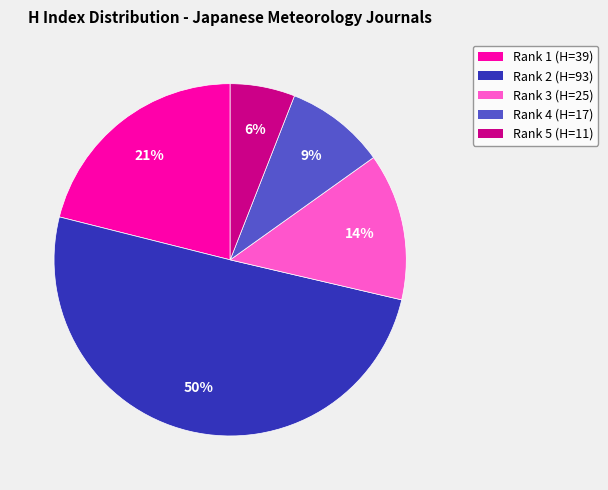

How many slices are in this pie chart?

5